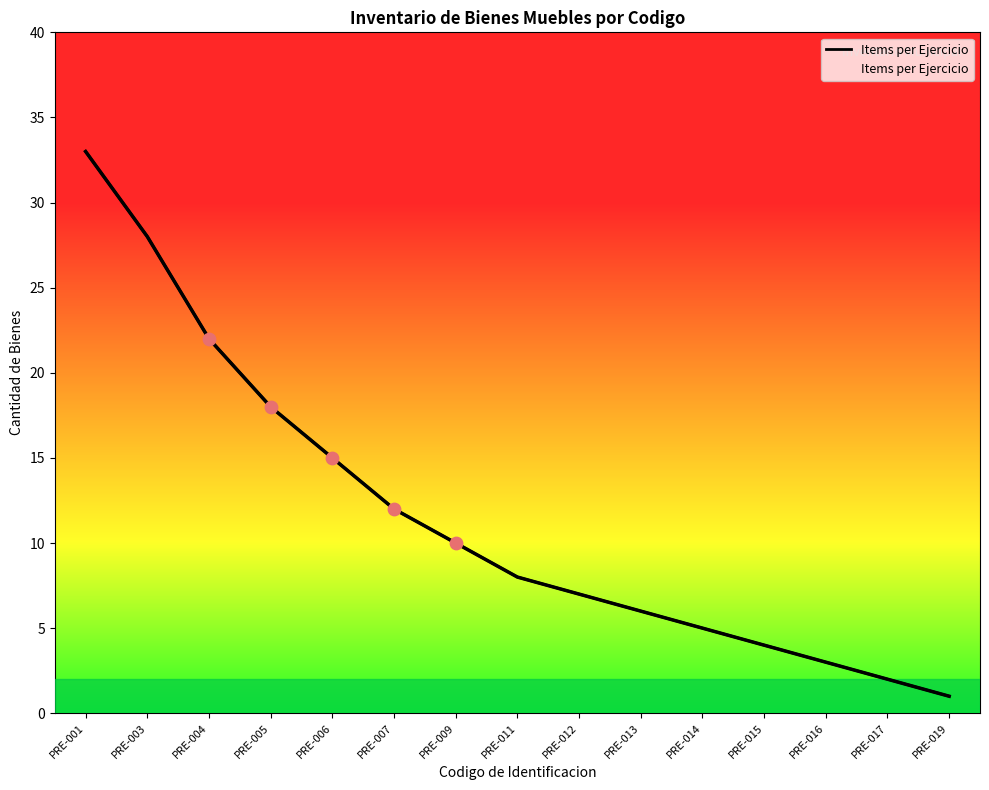

What is the change in value from PRE-005 to PRE-009?

-8